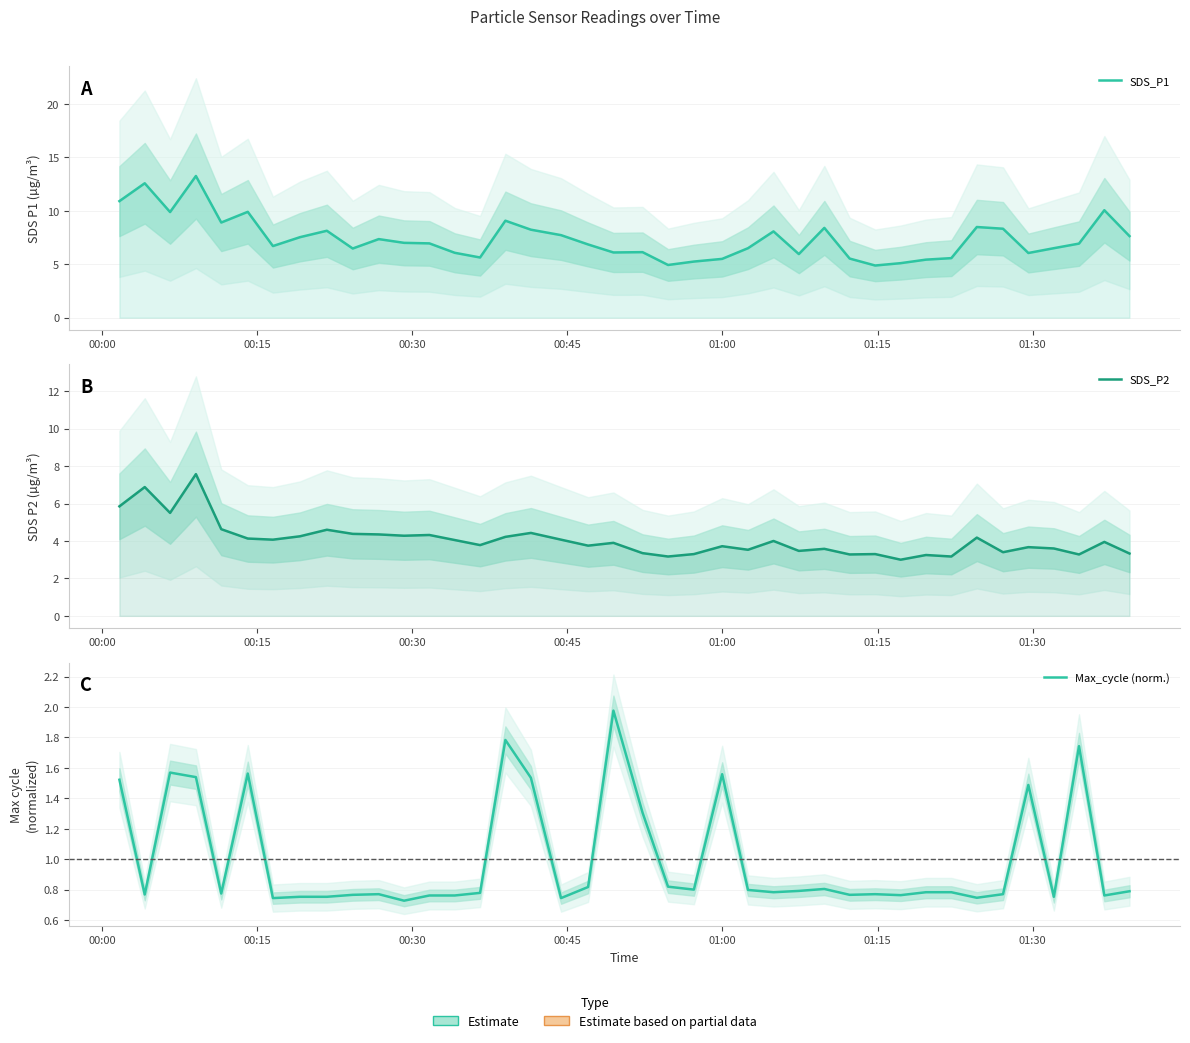

Which series has the widest spread of values?

SDS_P1